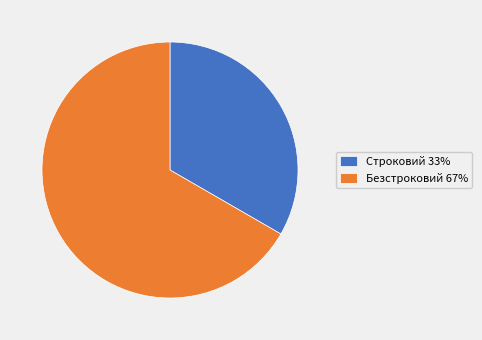

How many segments does this pie chart have?

2